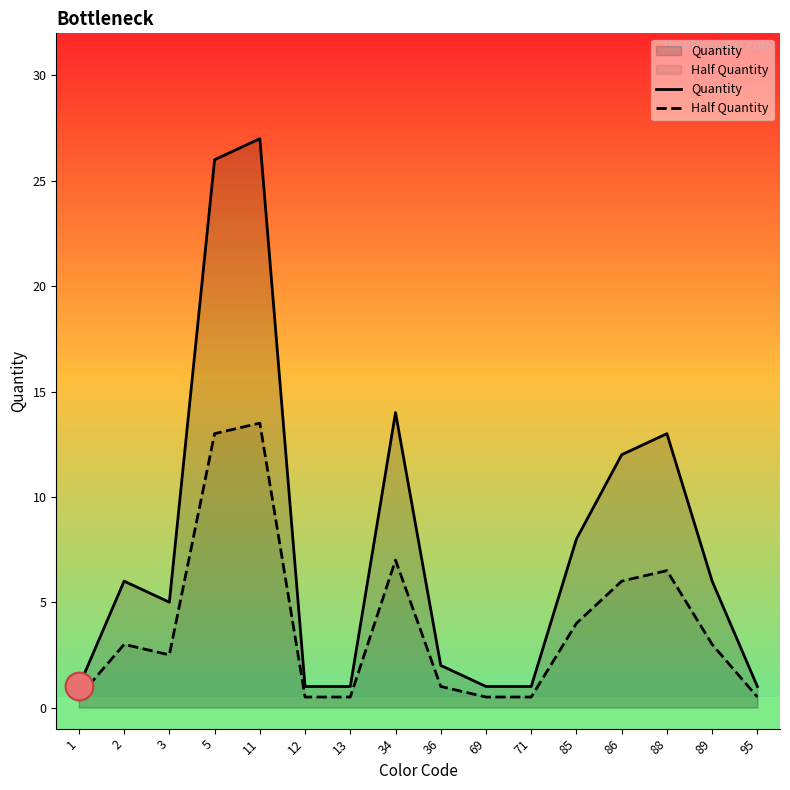

At how many categories does at least one series exceed 23?

2